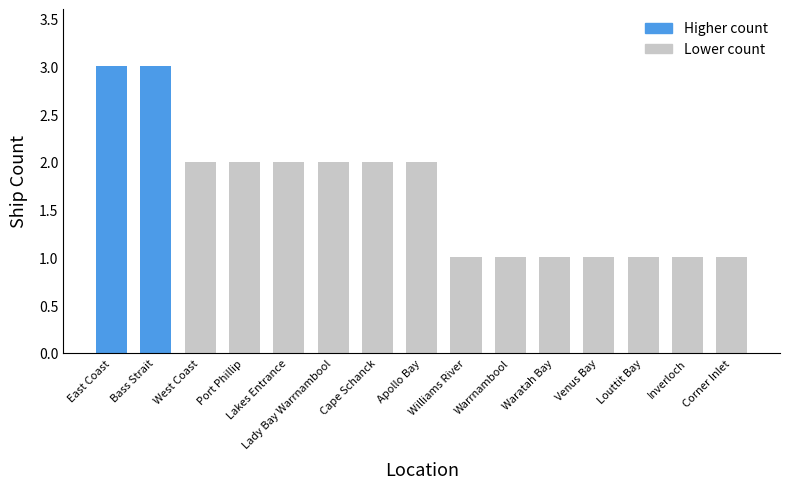

What is the smallest value displayed?

1